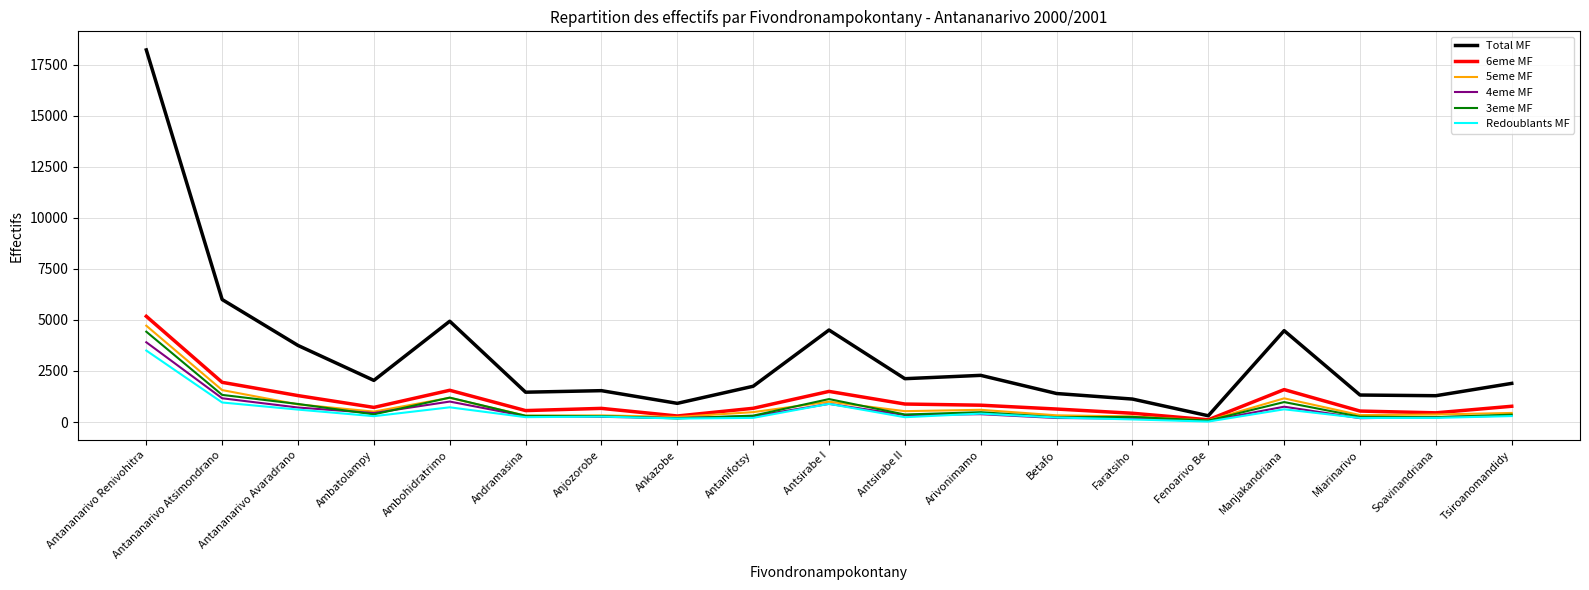

True or false: Total MF and 3eme MF cross at least once.

False